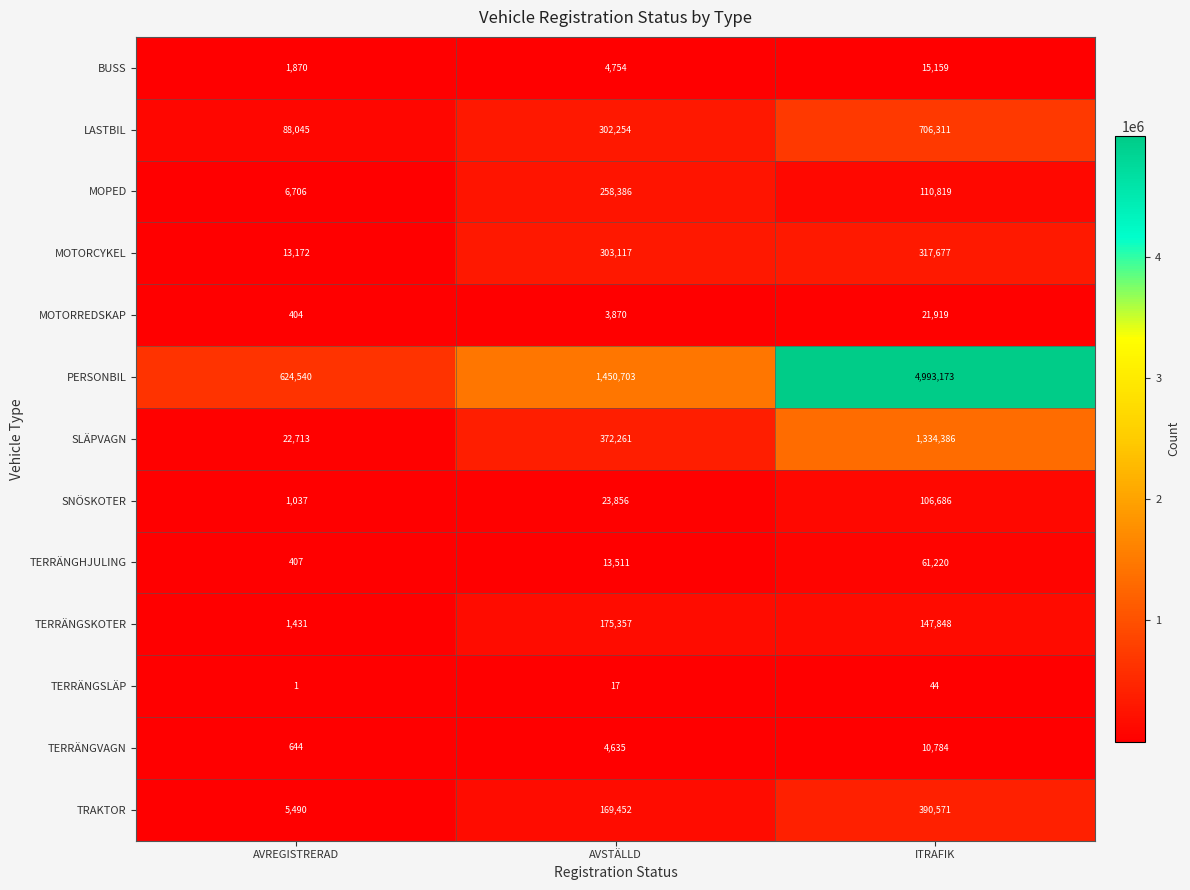

Read the TERRÄNGVAGN value at ITRAFIK, to the nearest 100.

10800